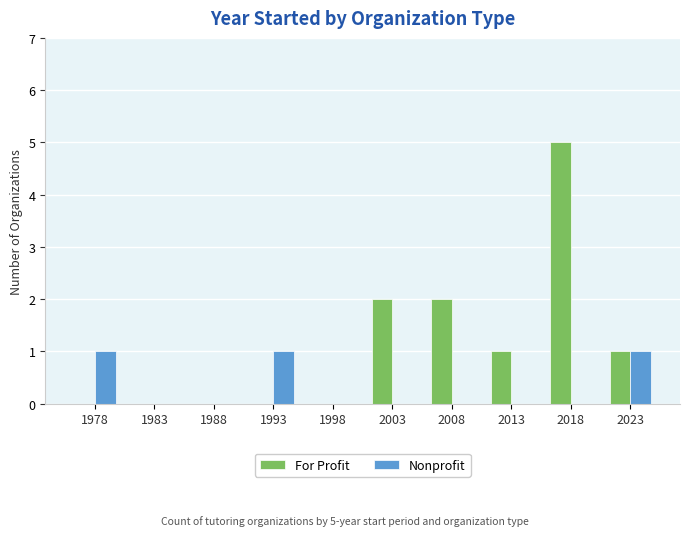

The For Profit series shows 2 at 1978. True or false?

False